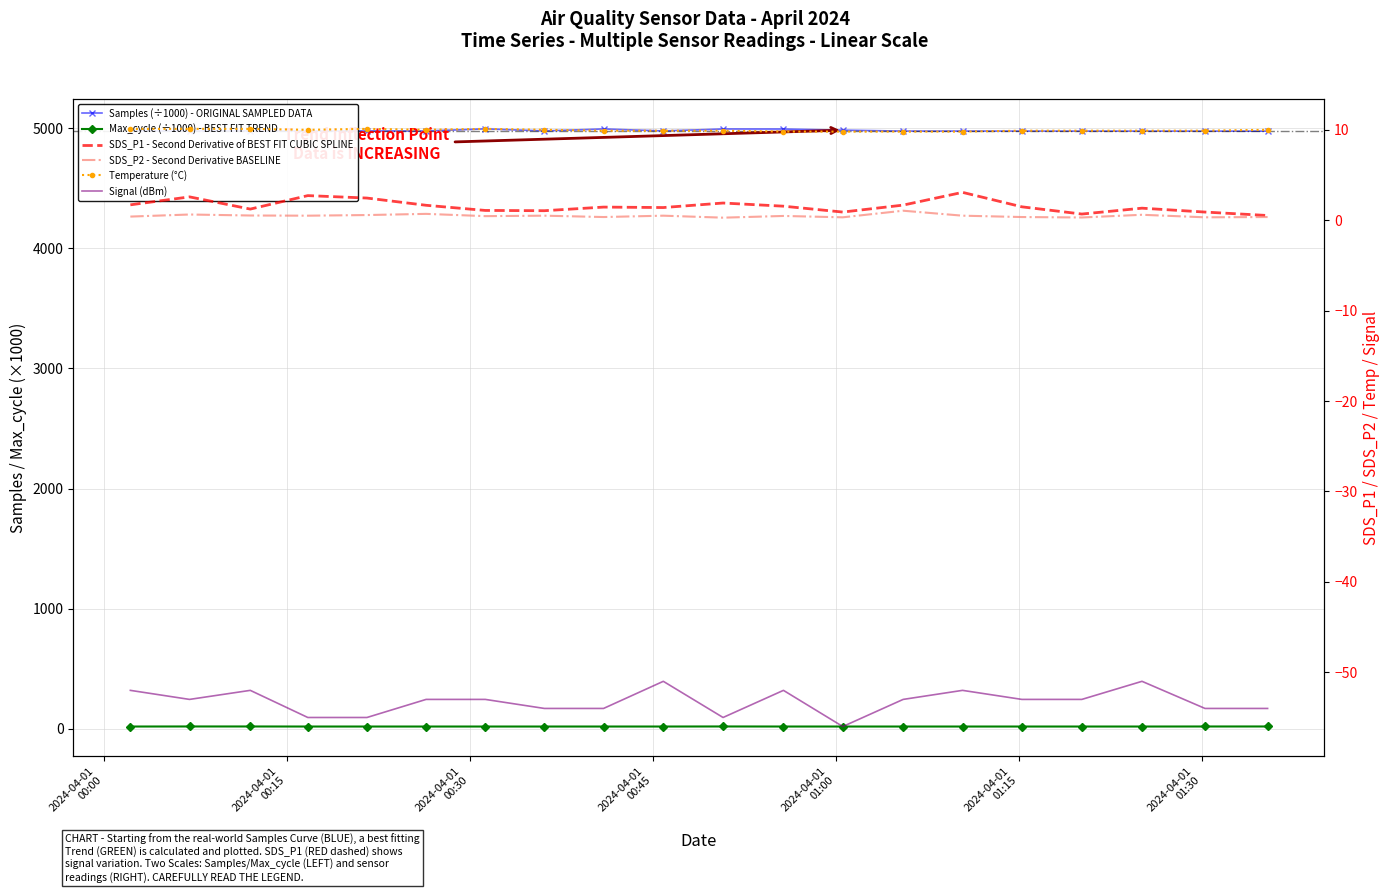

True or false: SDS_P1 - Second Derivative of BEST FIT CUBIC SPLINE and Signal (dBm) intersect in this chart.

False